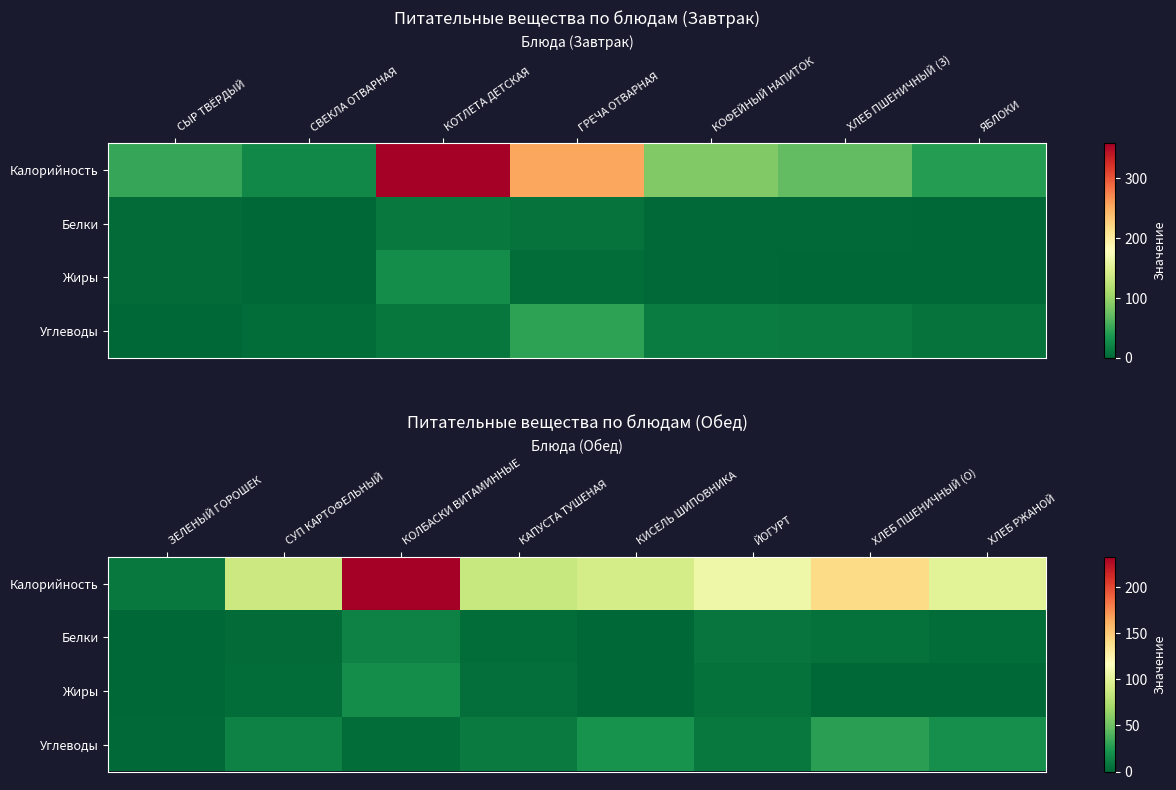

What is the average value of the Калорийность series?

106.5